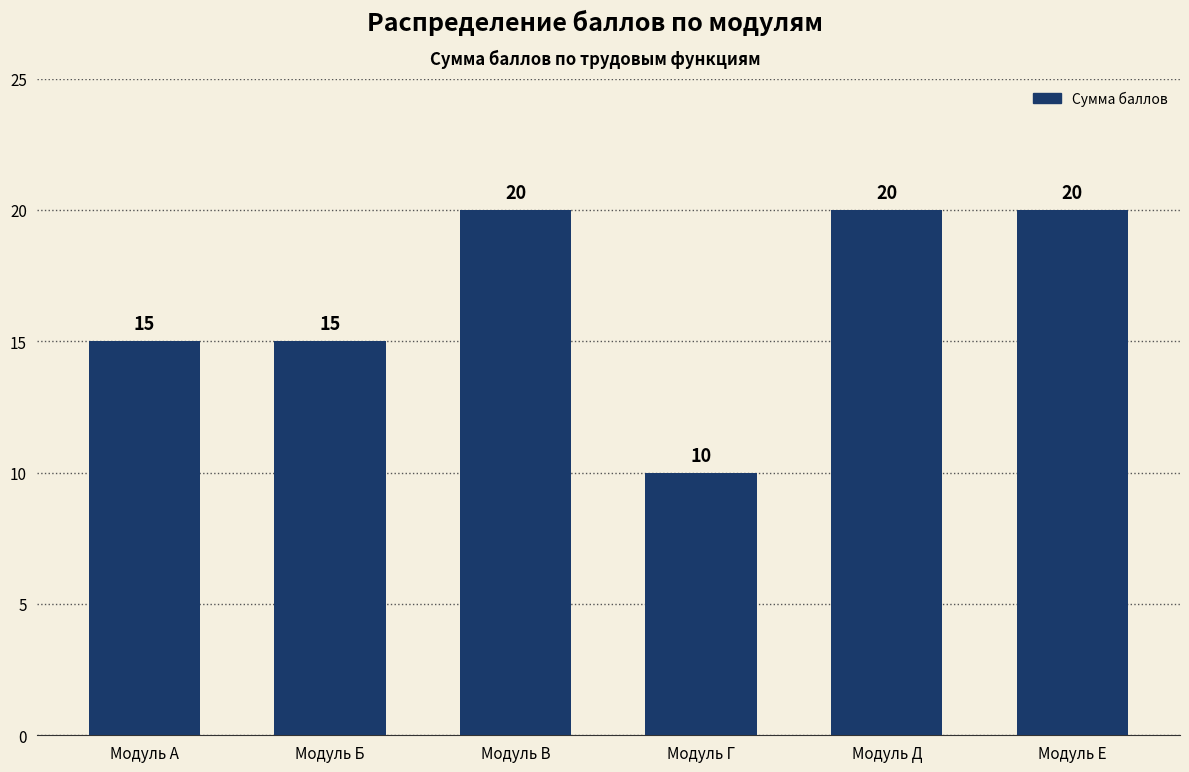

Reading left to right, transcribe all the data shown in this chart.

Модуль А=15	Модуль Б=15	Модуль В=20	Модуль Г=10	Модуль Д=20	Модуль Е=20